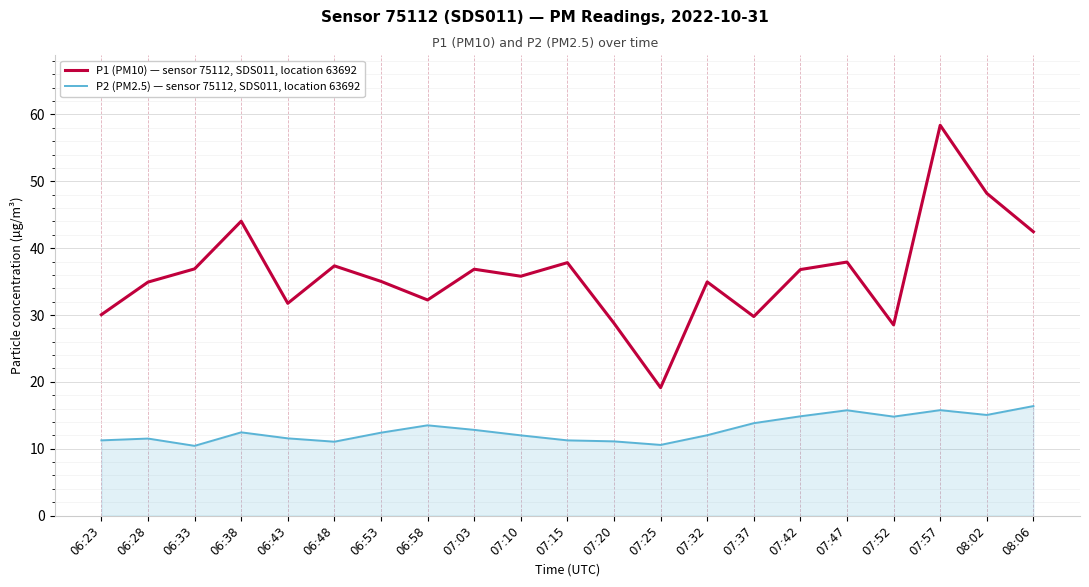

Which series has the largest range (max minus min)?

P1 (PM10) — sensor 75112, SDS011, location 63692